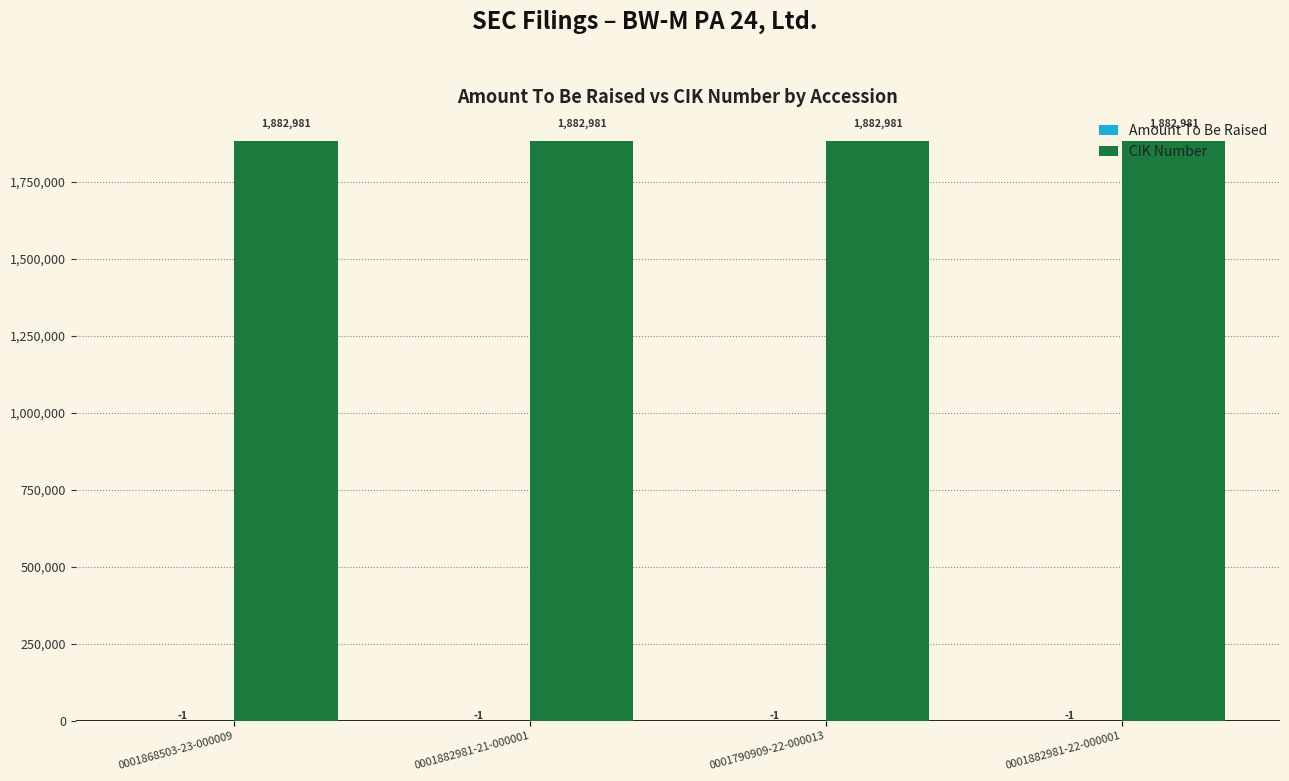

What is the highest value of the CIK Number series?

1882981